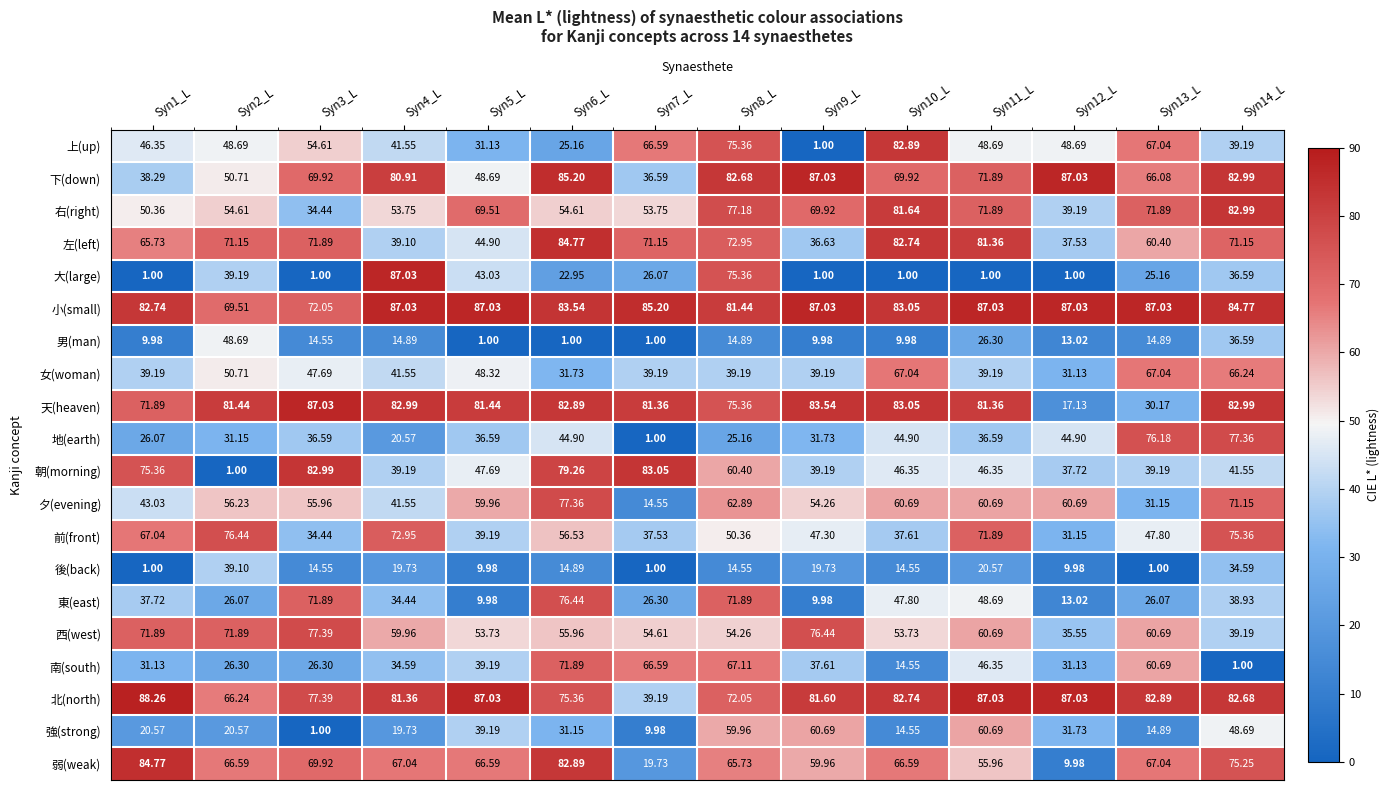

How many values in the 南(south) series are below 37?

7